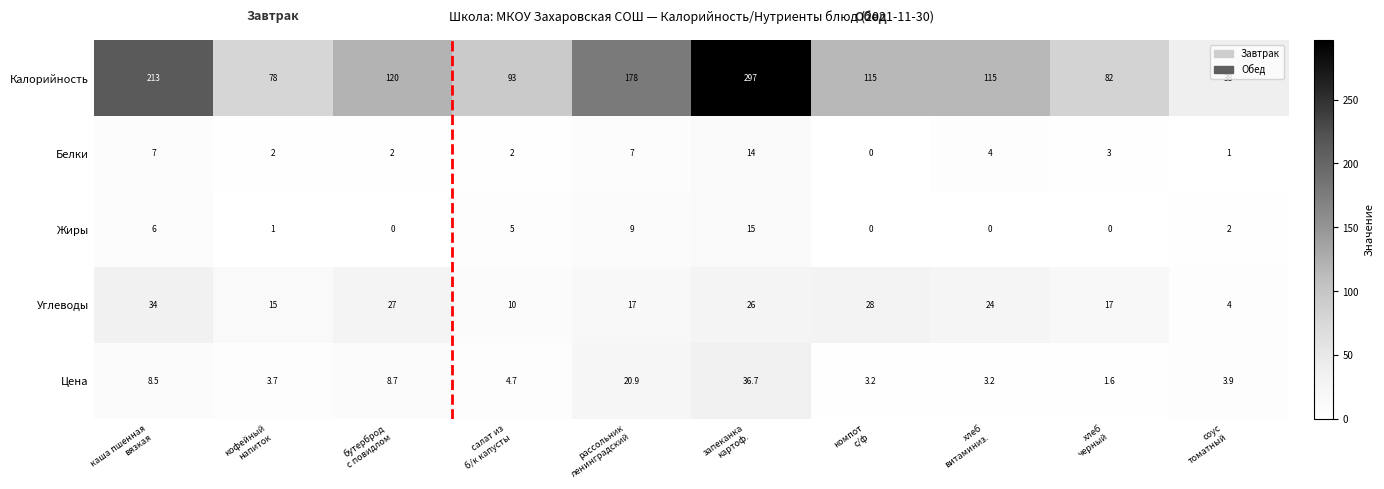

What is the difference between the second highest and minimum values in the Жиры series?

9.0